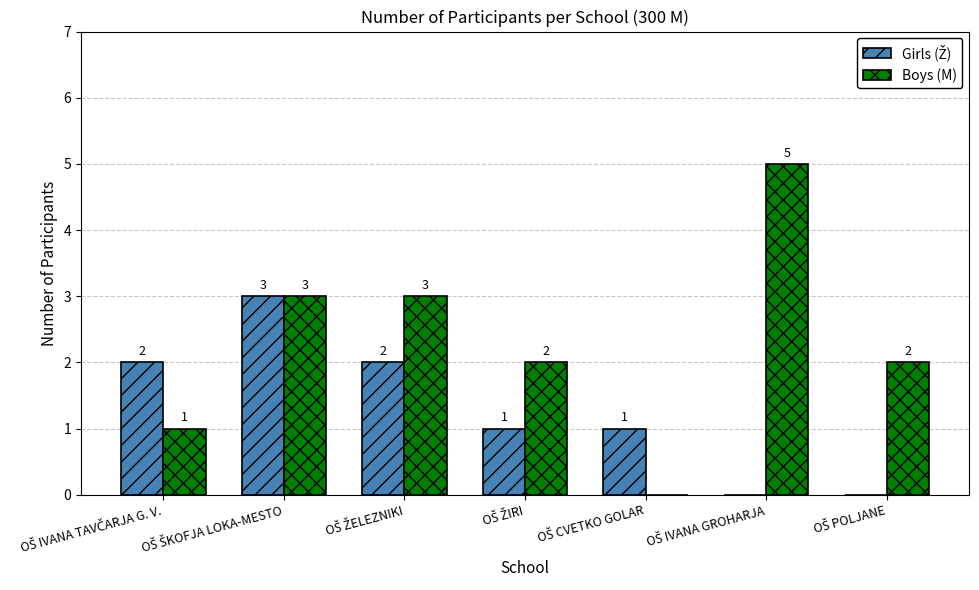

What is the maximum value shown in the chart?

5